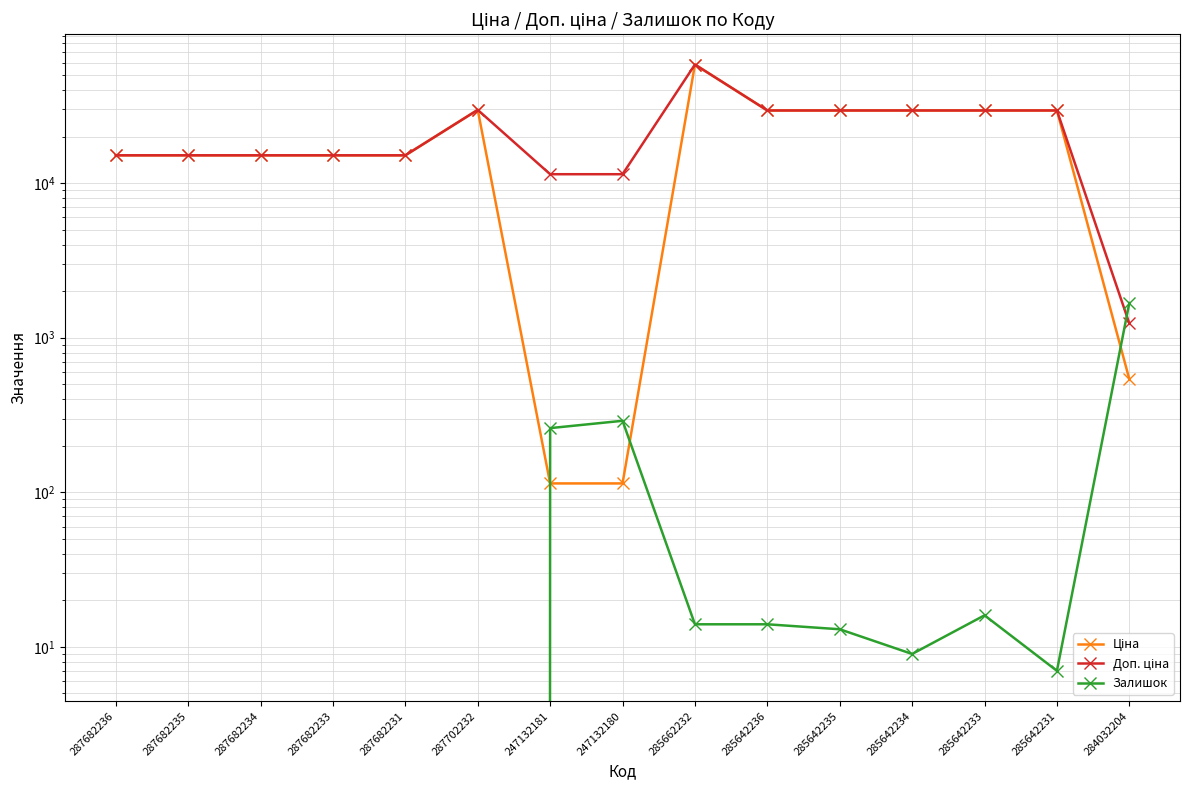

What is the average value of the Залишок series?

153.3